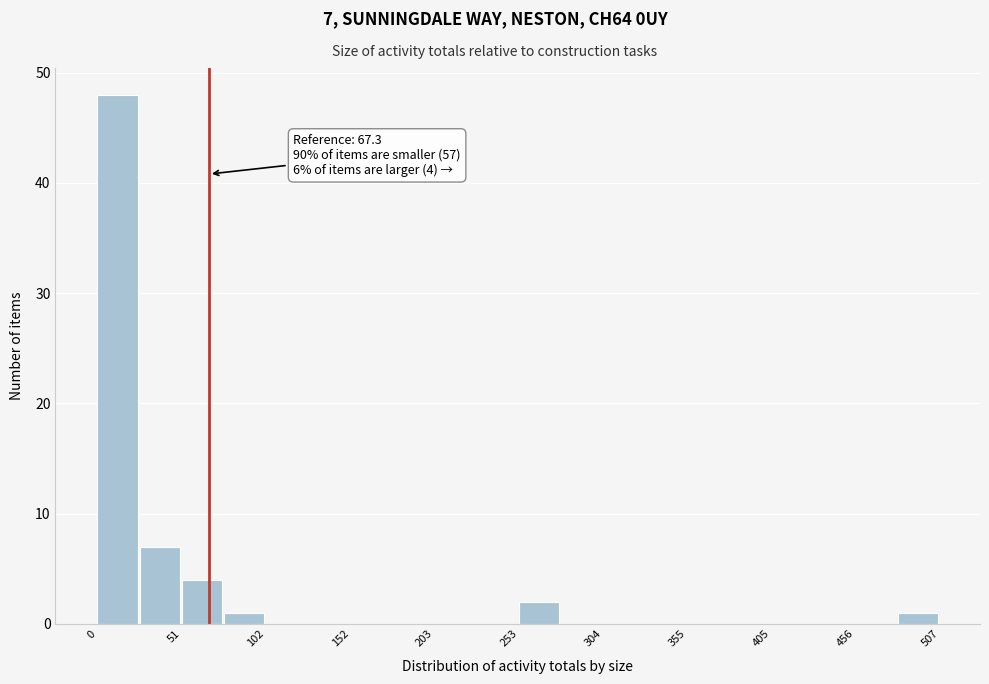

Read against the x-axis, roughly where is the centre of the tallest bar?

10